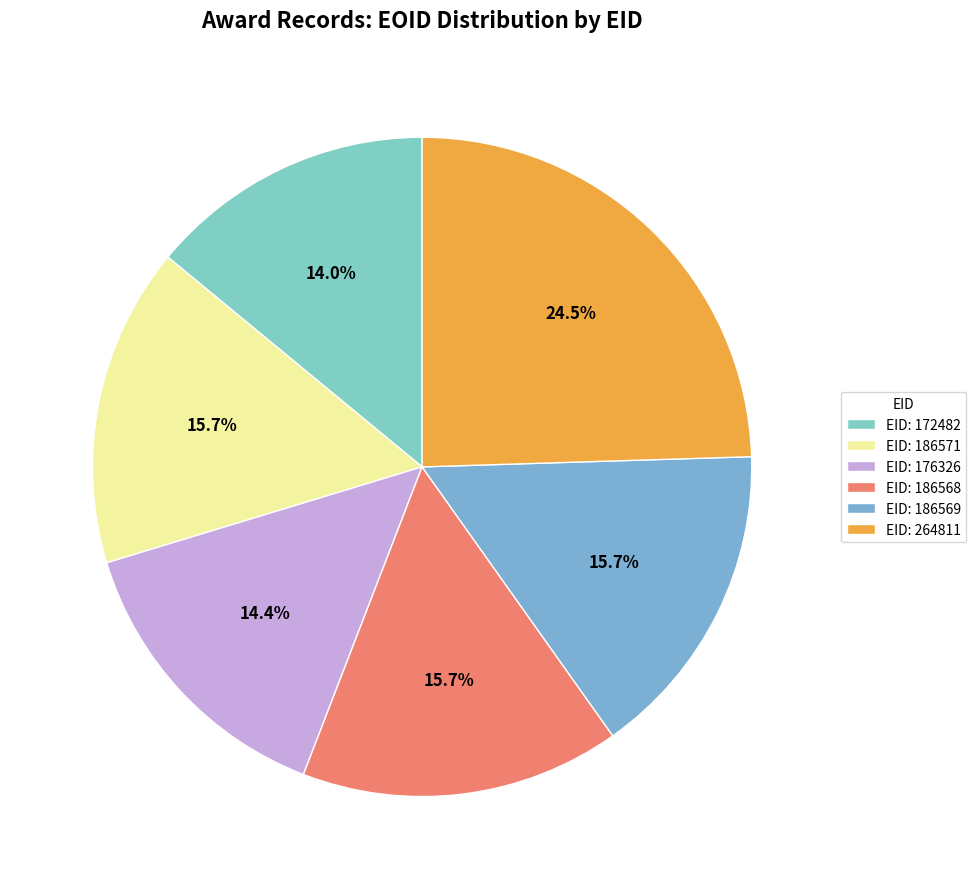

How many segments does this pie chart have?

6